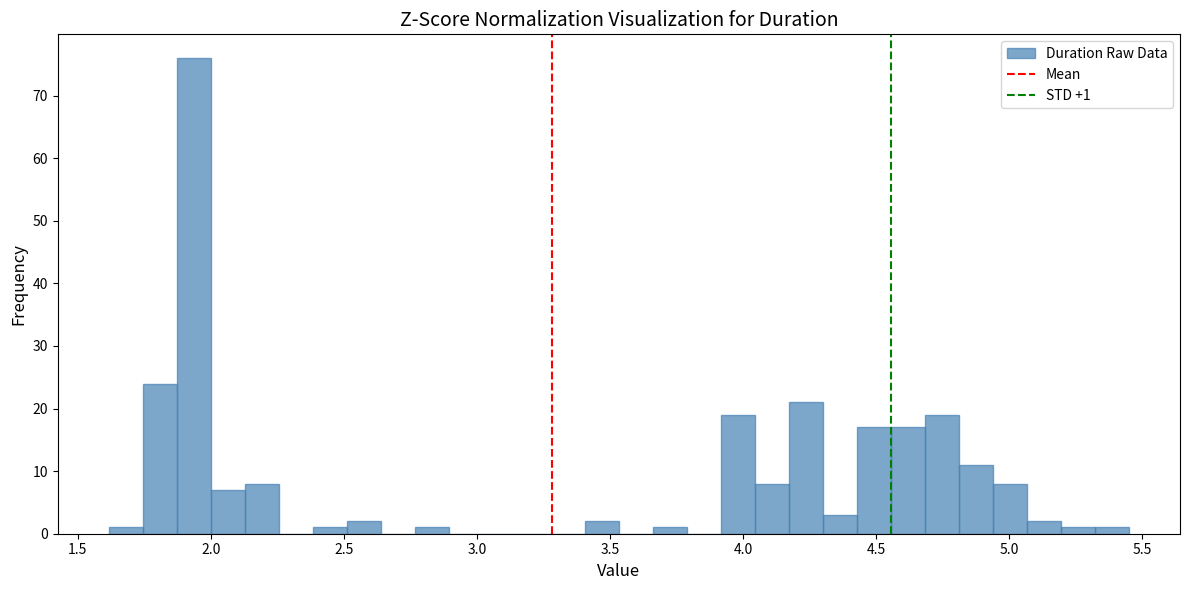

Read against the x-axis, roughly where is the centre of the tallest bar?

1.95